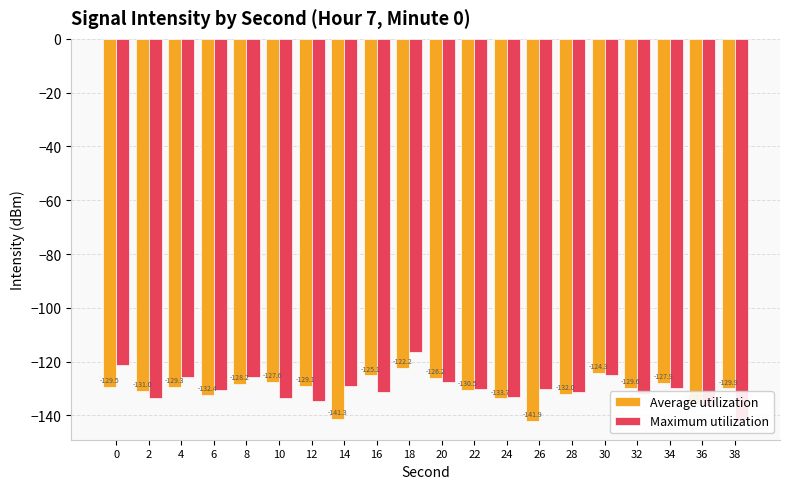

Reading left to right, extract all data points from this chart.

Average utilization: -129.5	-131.0	-129.3	-132.4	-128.2	-127.6	-129.1	-141.3	-125.1	-122.2	-126.2	-130.5	-133.7	-141.9	-132.0	-124.3	-129.6	-127.9	-135.5	-129.9
Maximum utilization: -121.2	-133.5	-125.6	-130.7	-125.6	-133.7	-134.6	-129.2	-131.3	-116.3	-127.7	-130.1	-133.2	-130.0	-131.4	-124.8	-131.9	-129.7	-136.5	-141.9